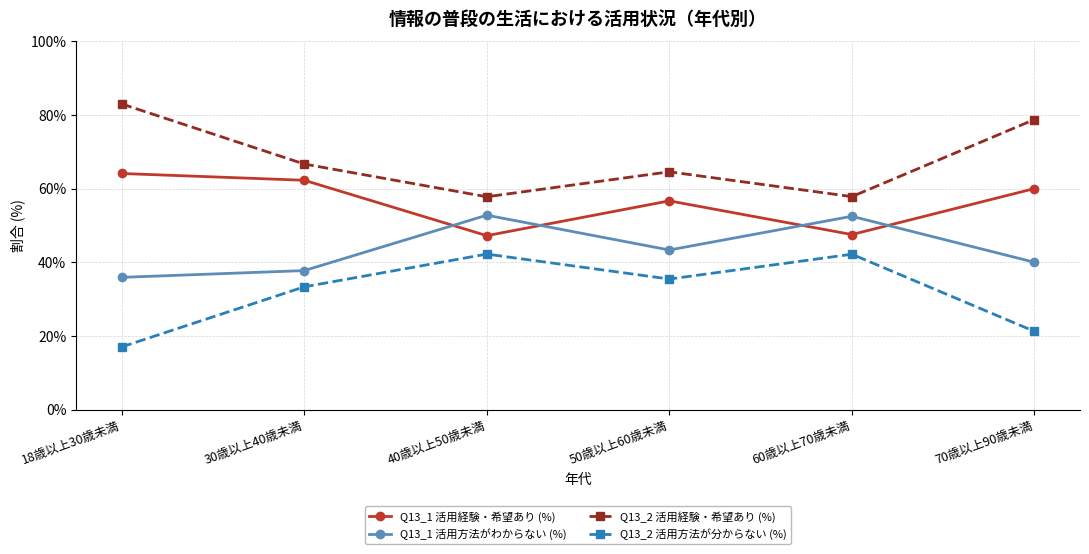

Does the chart display data point markers on the line(s)?

Yes